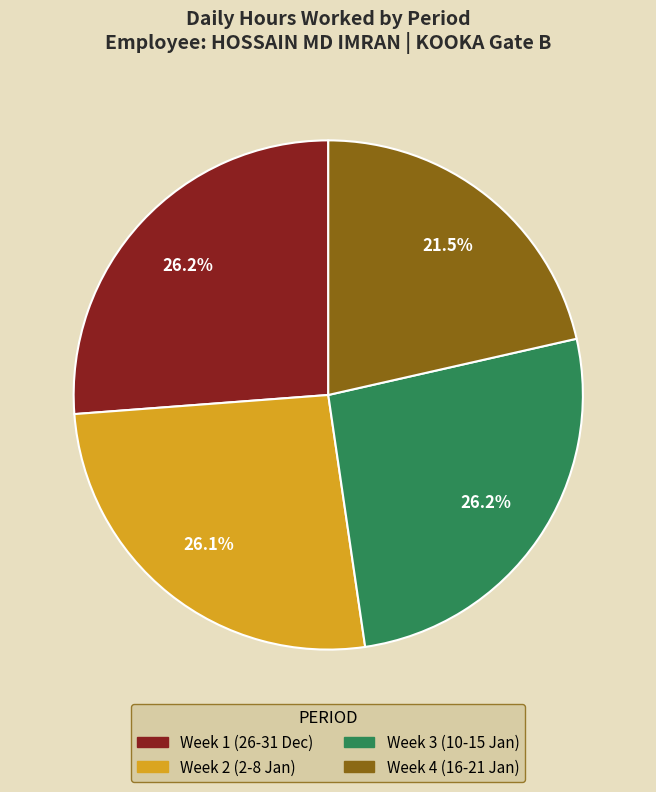

Is there a majority slice in this chart?

No